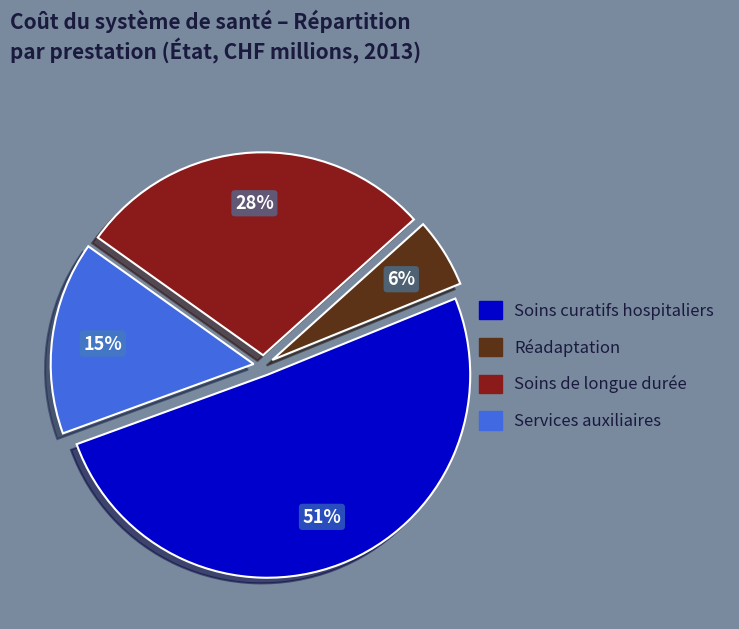

To the nearest percent, what is the average slice percentage?

25%